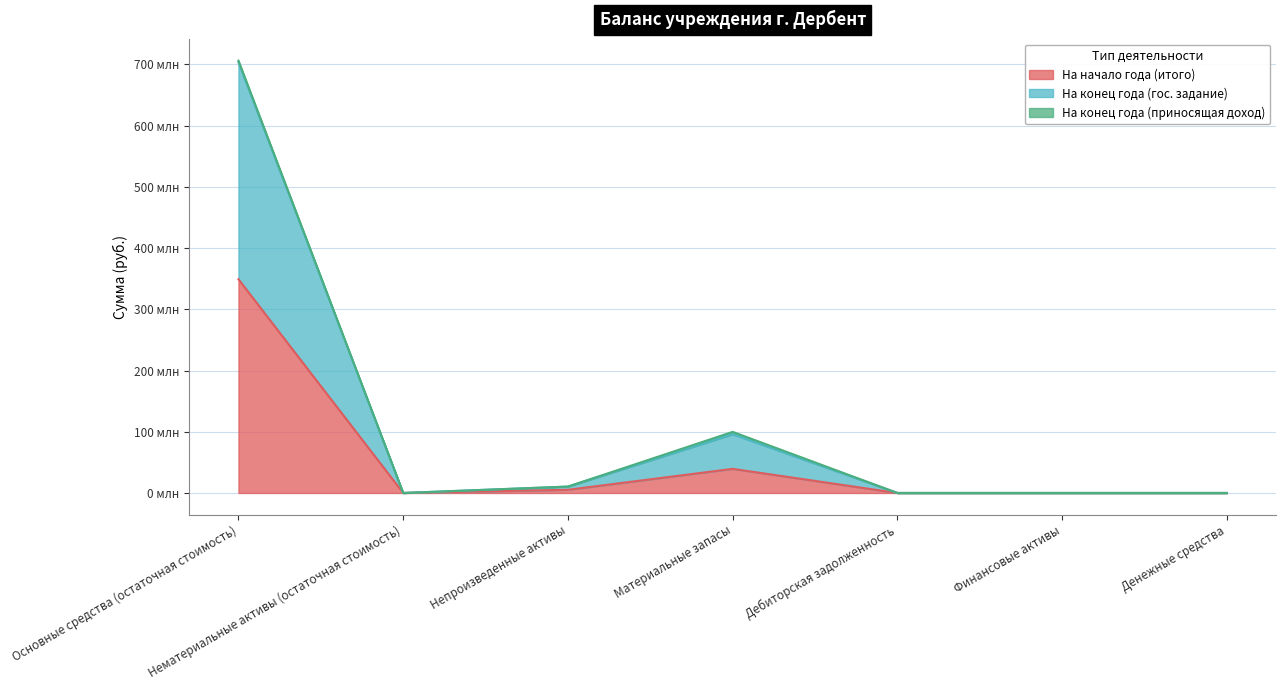

What is the label of the 1st point from the right?

Денежные средства